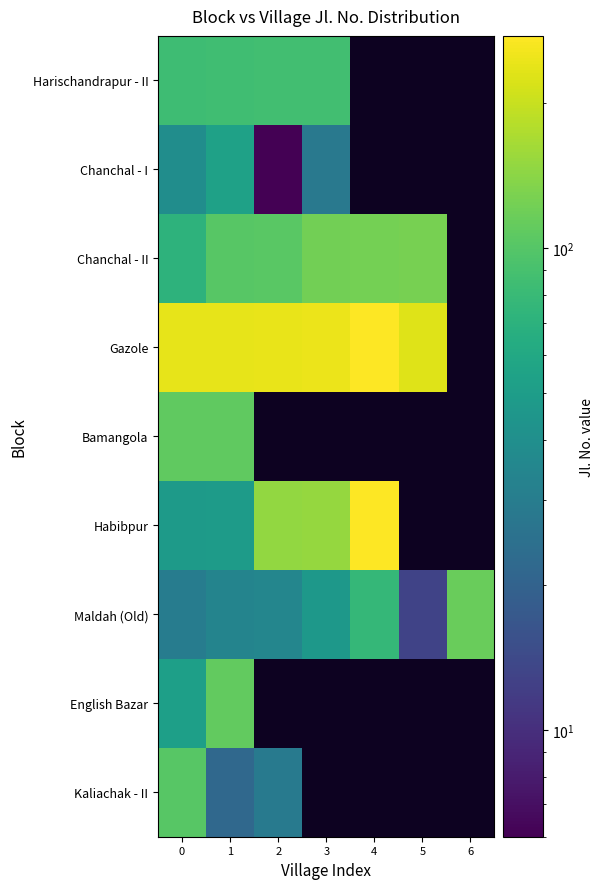

At how many categories does at least one series exceed 91?

7